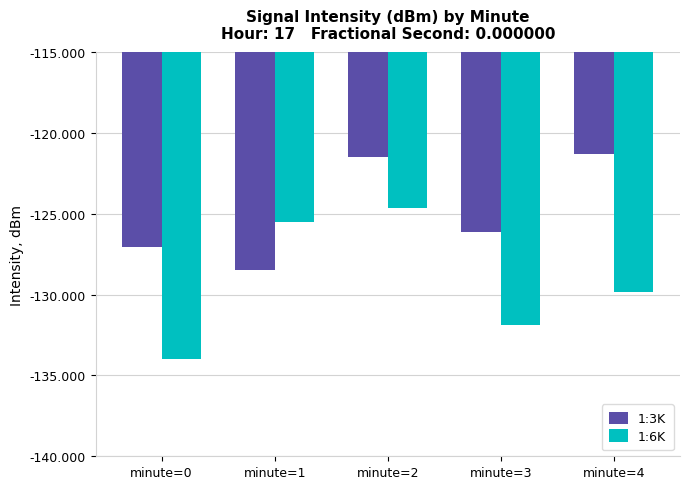

Is it true that 1:6K equals -189.2 at minute=2?

False